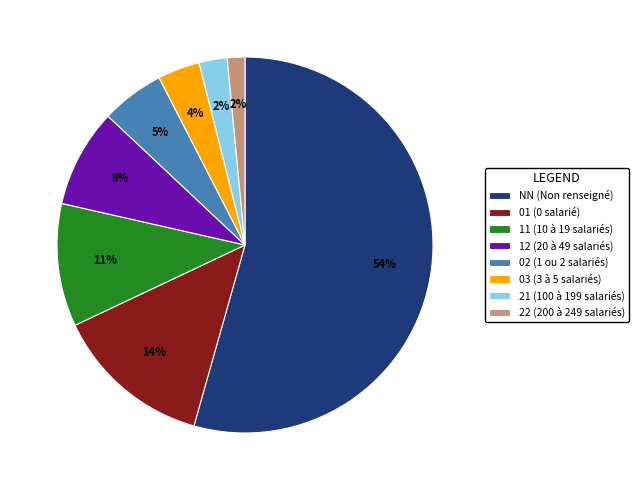

Combined, do 12 (20 à 49 salariés) and 02 (1 ou 2 salariés) account for over 50%?

No